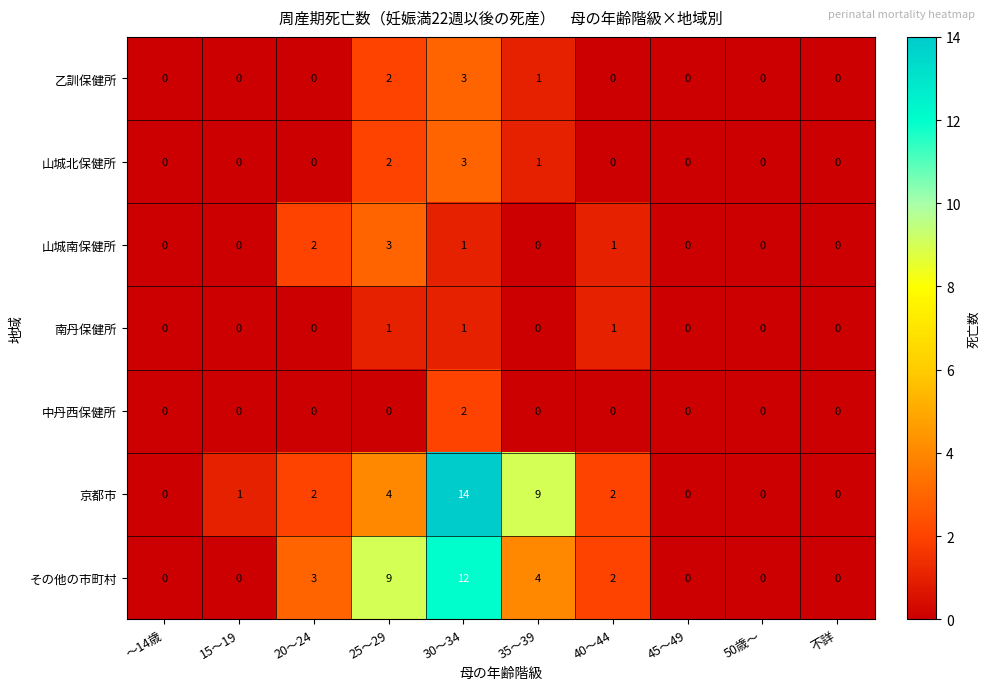

What is the maximum value shown in the chart?

14